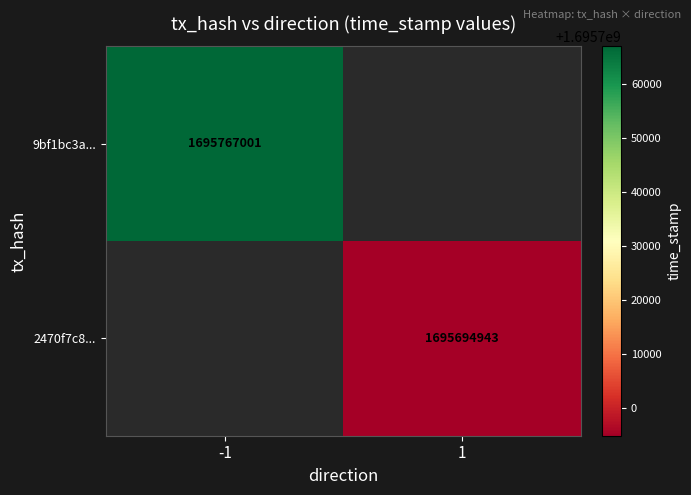

Is it true that 9bf1bc3a... equals 1695767001 at -1?

True